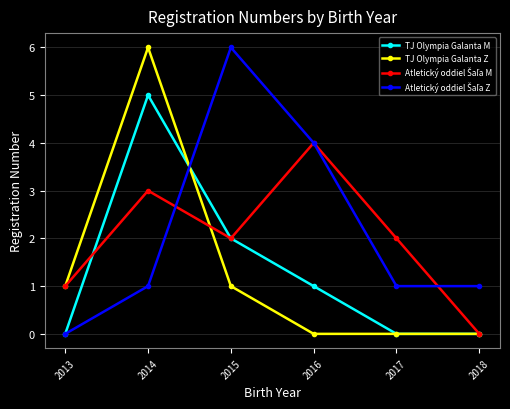

Where is the first local maximum for TJ Olympia Galanta M?

2014